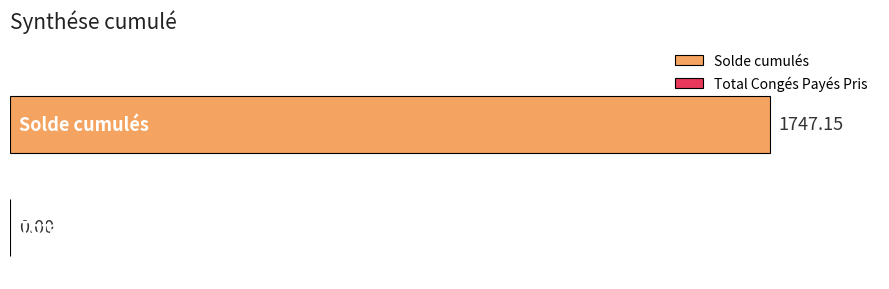

Between Solde cumulés and Total Congés Payés Pris, which is larger?

Solde cumulés